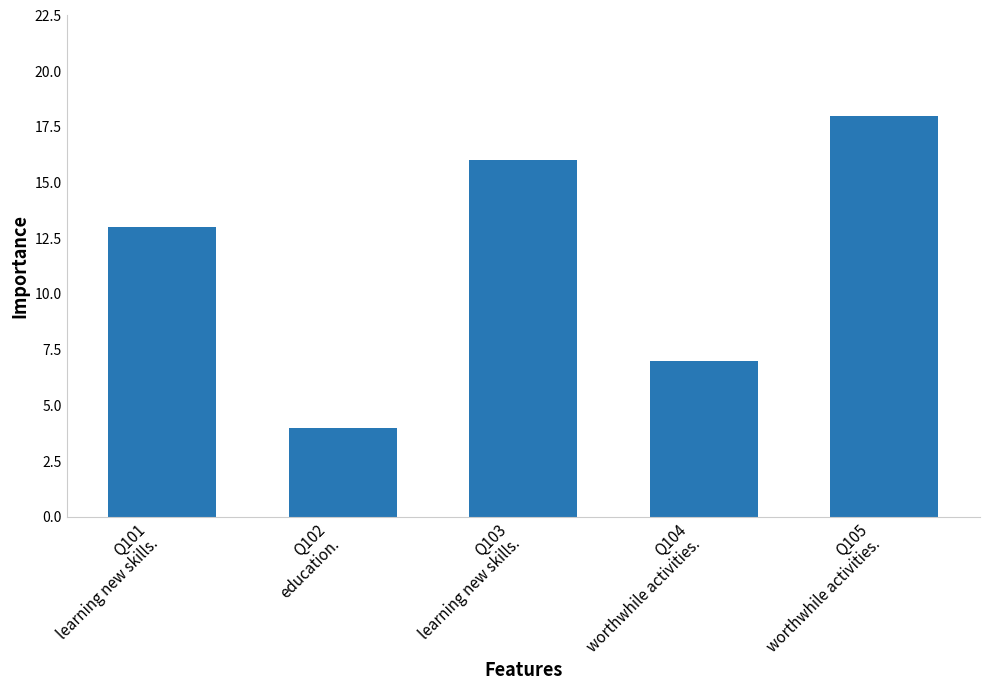

What is the change in value from Q103
learning new skills. to Q104
worthwhile activities.?

-9